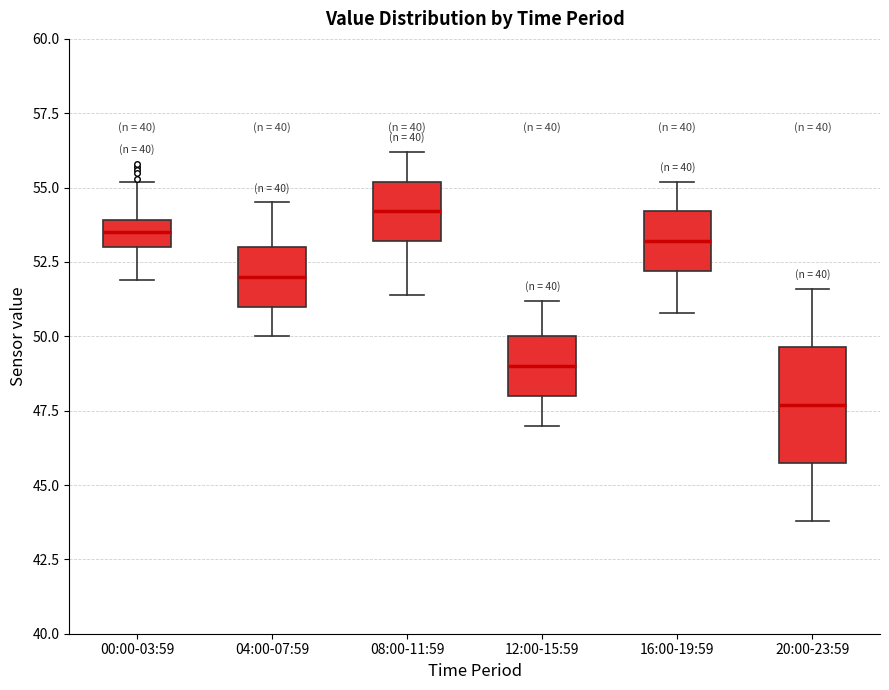

Reading left to right, read every box against the y-axis: the position of its median line, the range the box covers, and the ends of its whiskers. The values are not printed on the chart, so give them approximately, as read against the axis.

00:00-03:59: median 53.5, box 53.0 to 54.0, whiskers 52.0 to 55.0
04:00-07:59: median 52.0, box 51.0 to 53.0, whiskers 50.0 to 54.5
08:00-11:59: median 54.0, box 53.0 to 55.0, whiskers 51.5 to 56.0
12:00-15:59: median 49.0, box 48.0 to 50.0, whiskers 47.0 to 51.0
16:00-19:59: median 53.0, box 52.0 to 54.0, whiskers 51.0 to 55.0
20:00-23:59: median 47.5, box 46.0 to 49.5, whiskers 44.0 to 51.5